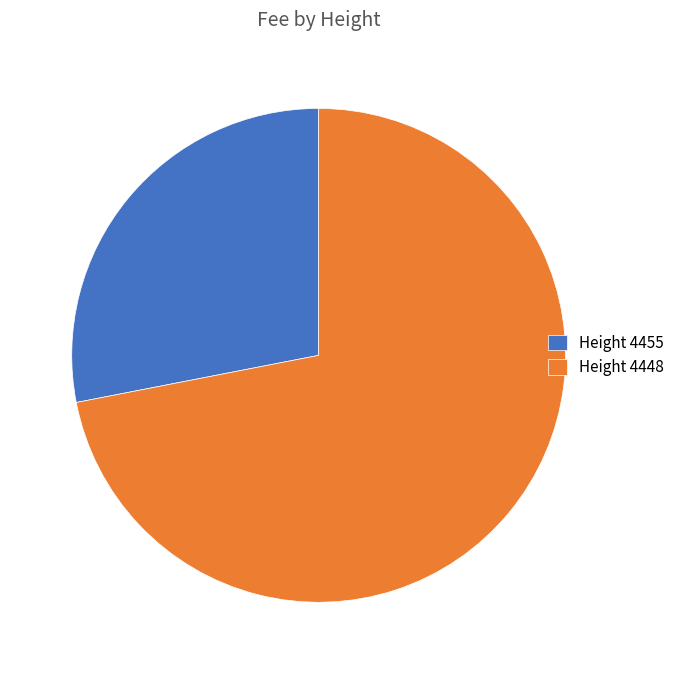

How many slices are in this pie chart?

2